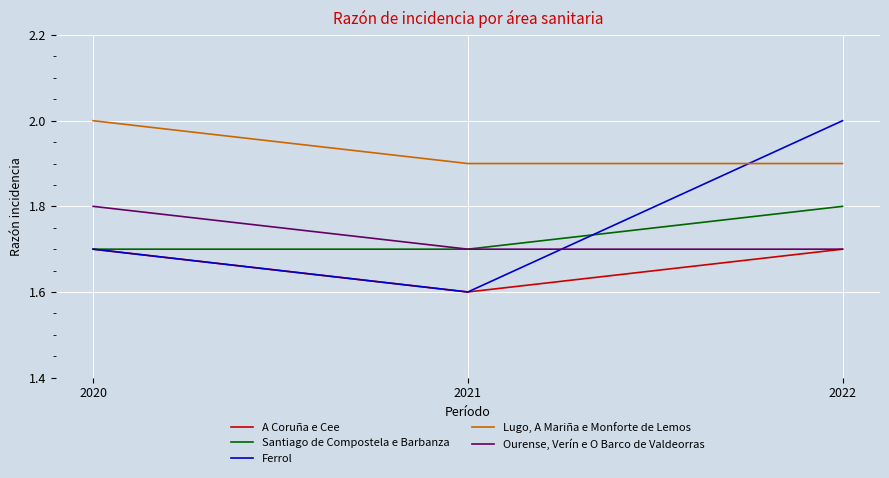

What is the lowest value of the Lugo, A Mariña e Monforte de Lemos series?

1.9